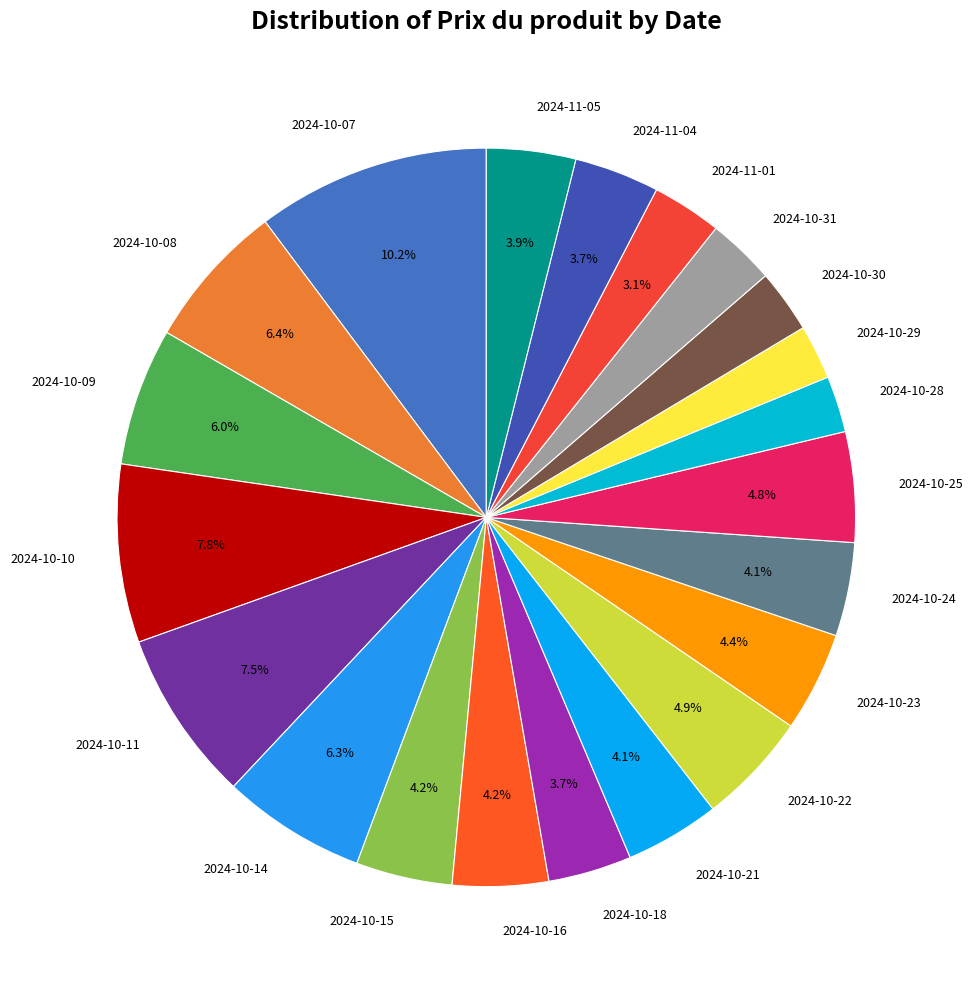

What is the ratio of the value at 2024-10-15 to the value at 2024-10-24?

1.0